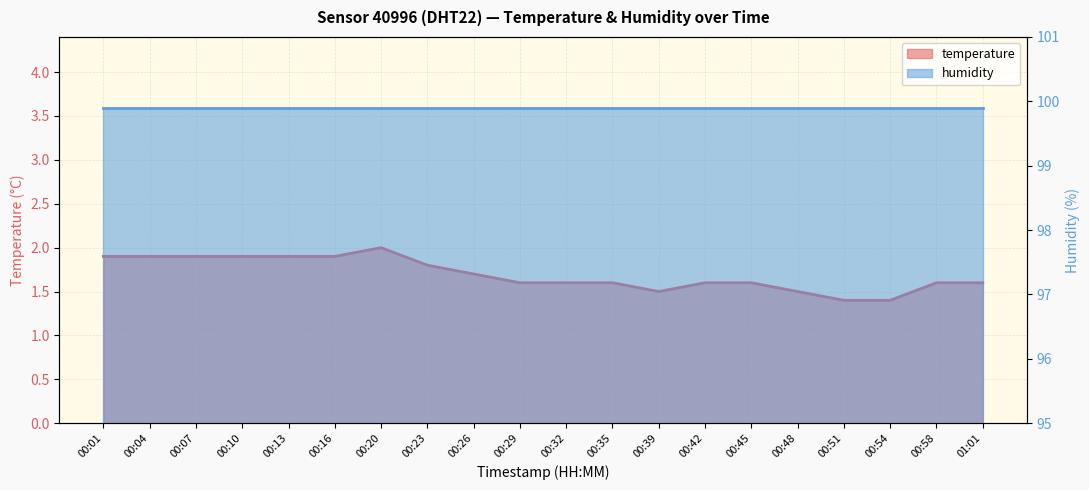

What is the minimum value shown in the chart?

1.4